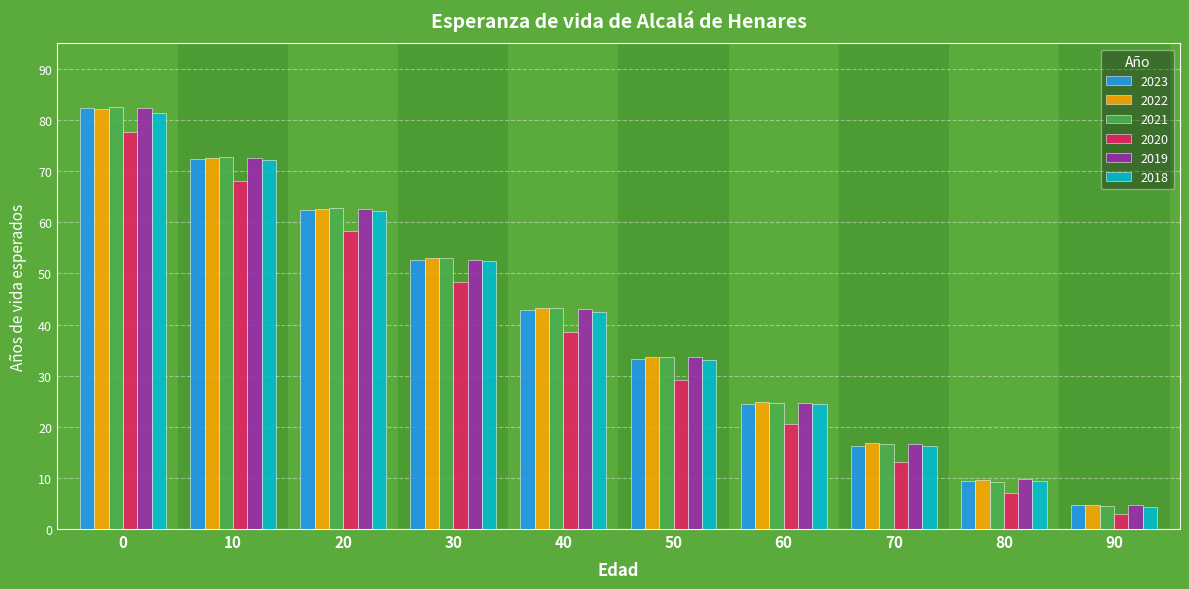

What is the total value across all series at 50?

196.5